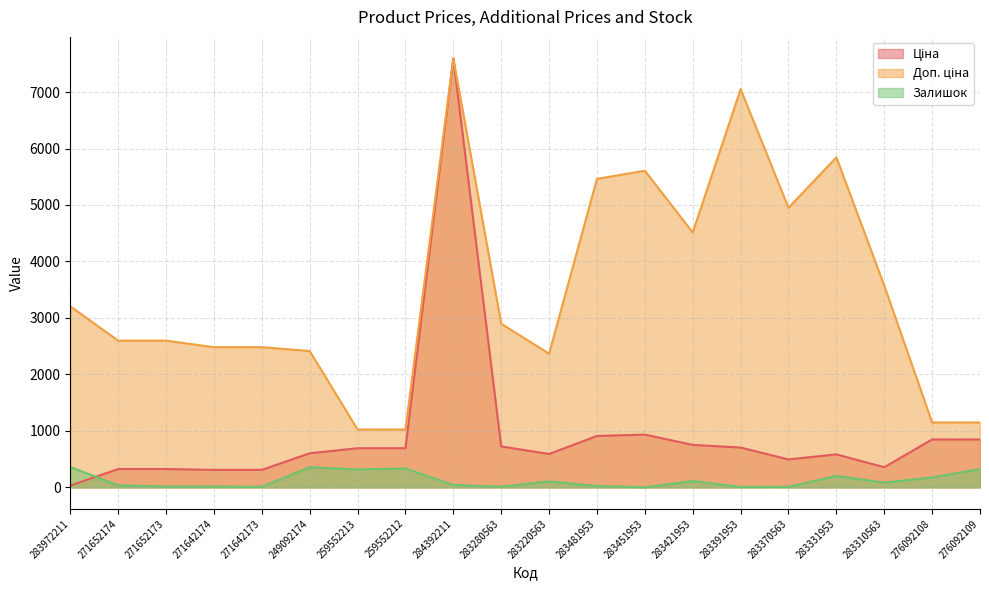

What is the difference between the maximum and second lowest values in the Залишок series?

352.0